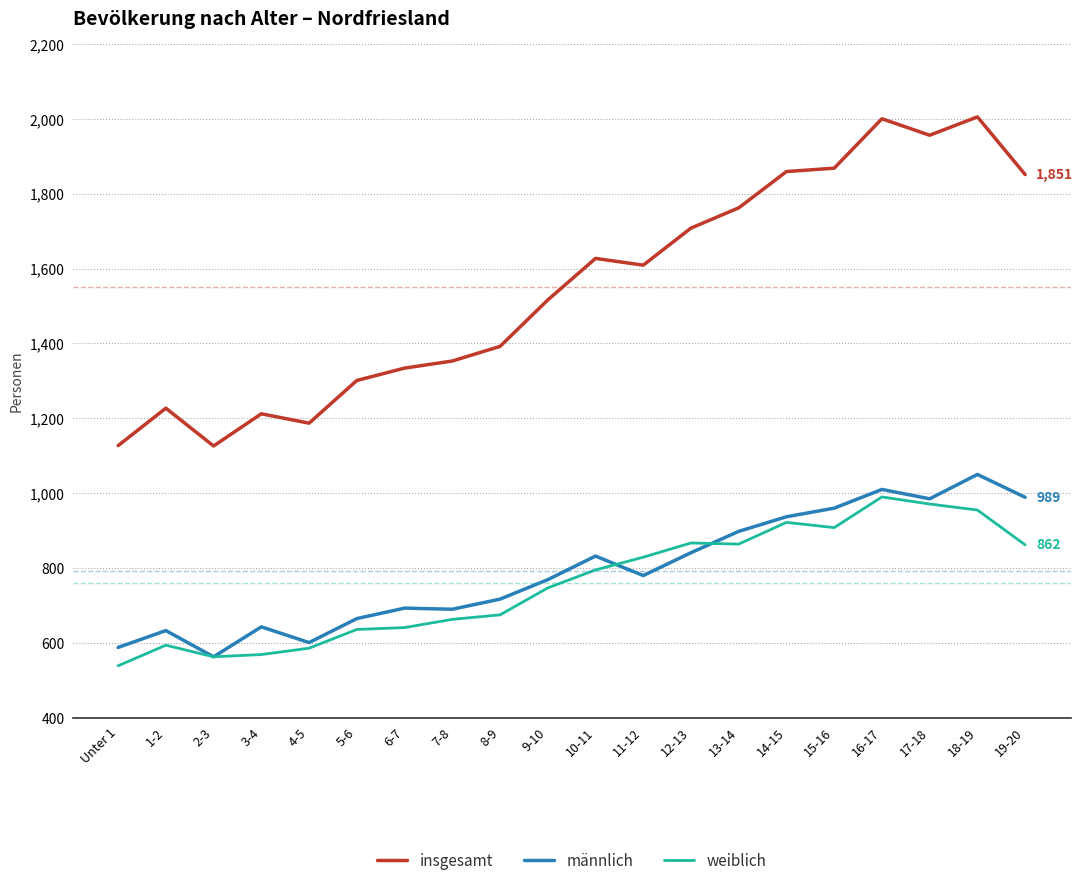

What is the greatest value displayed?

2005